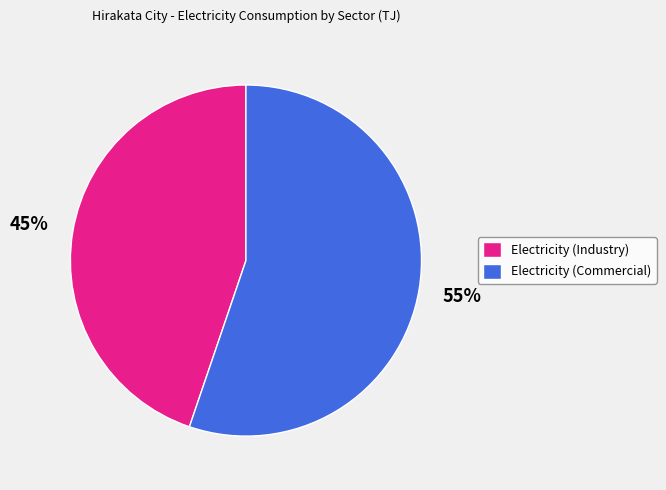

To the nearest percent, what percentage of the pie is Electricity (Industry)?

45%